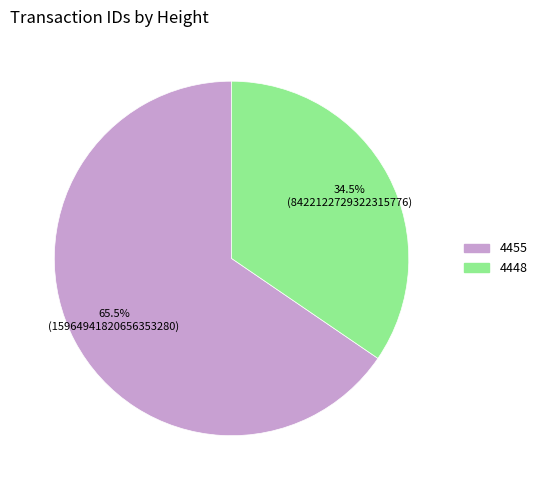

What is the ratio of the value at 4448 to the value at 4455?

0.5